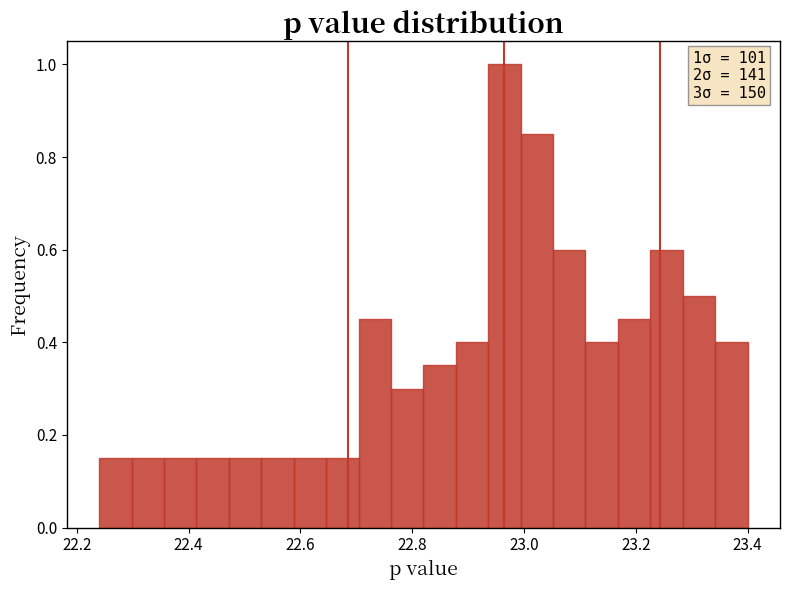

Around what value on the x-axis is the tallest bar? Give the approximate position of its centre, as read against the axis.

22.96